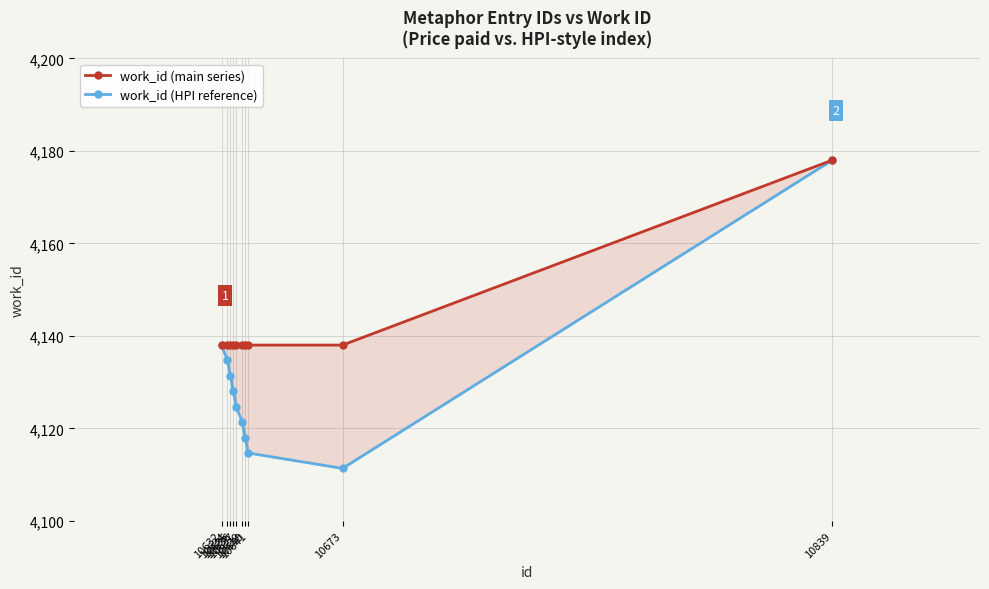

What is the spread (max minus min) of values at 10636?

10.0